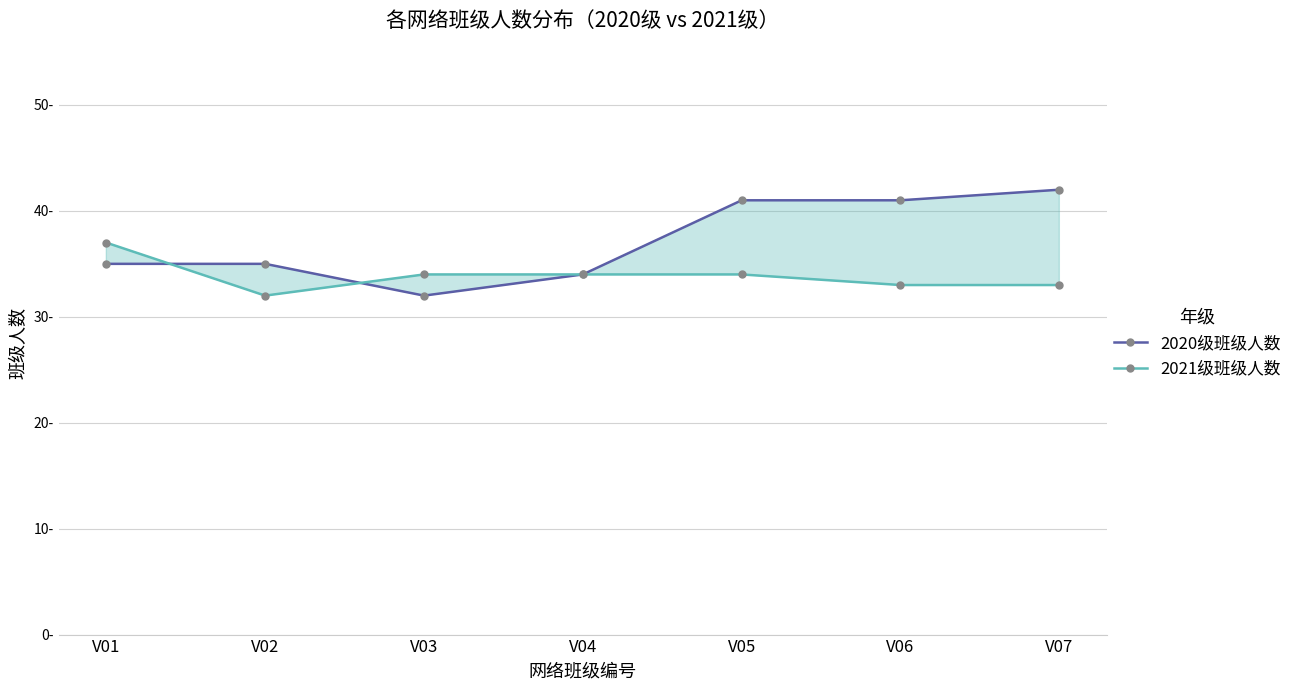

Which label corresponds to the smallest value in the chart?

V03